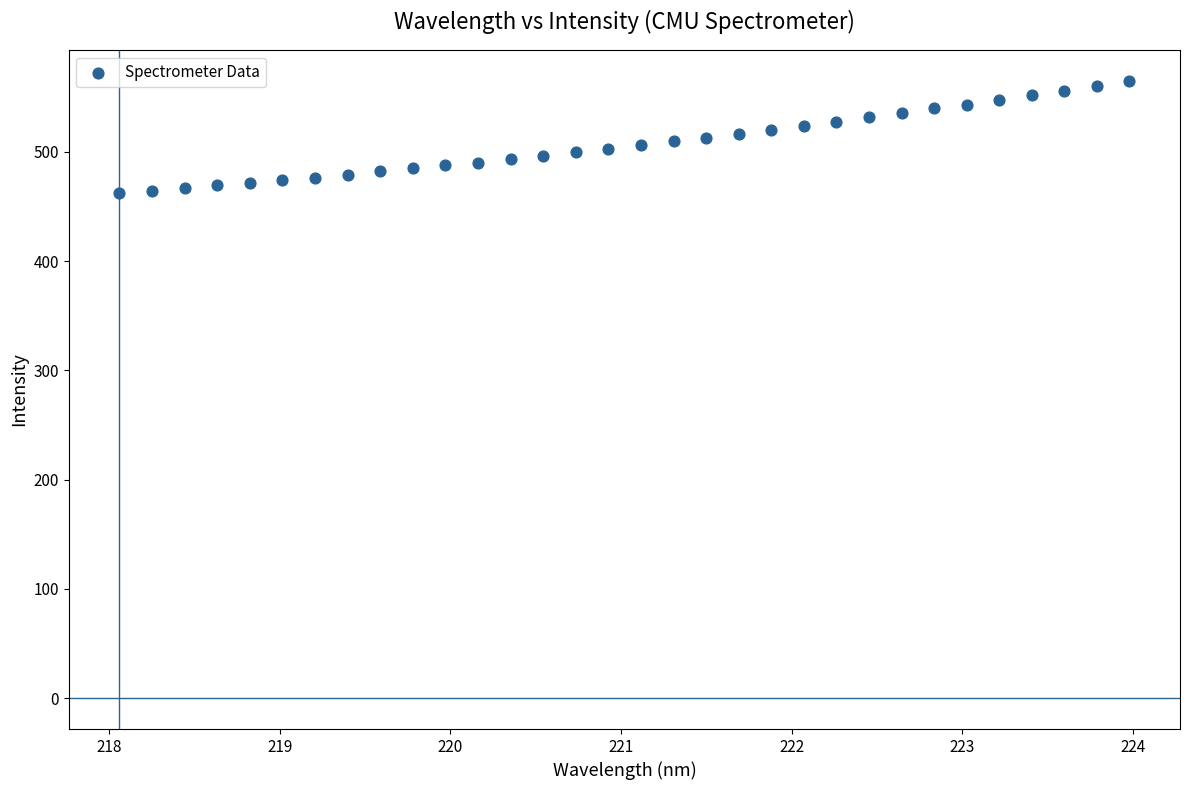

What is the range of X values (max minus min)?

5.9